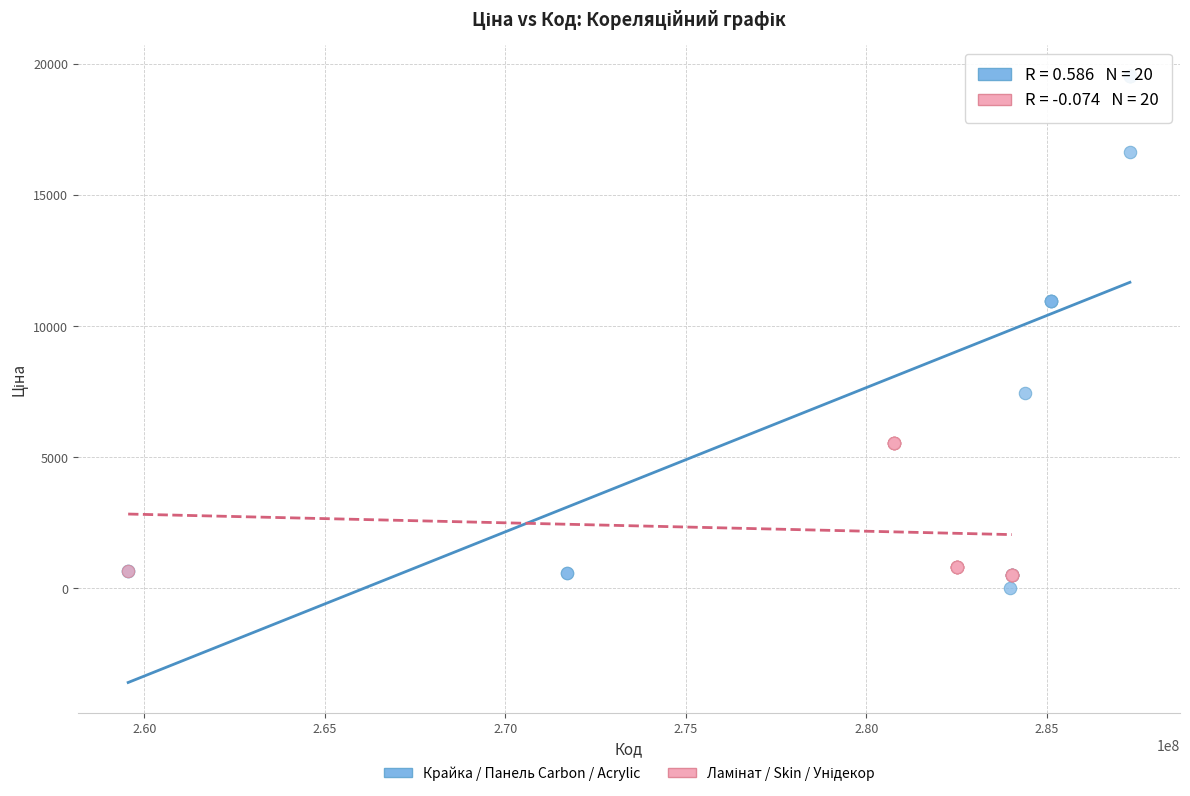

Which series has the largest Y range (max minus min)?

Крайка / Панель Carbon / Acrylic